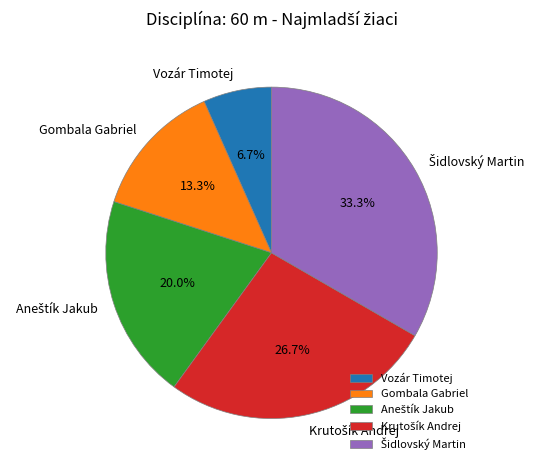

To the nearest percent, what portion does Gombala Gabriel represent?

13%